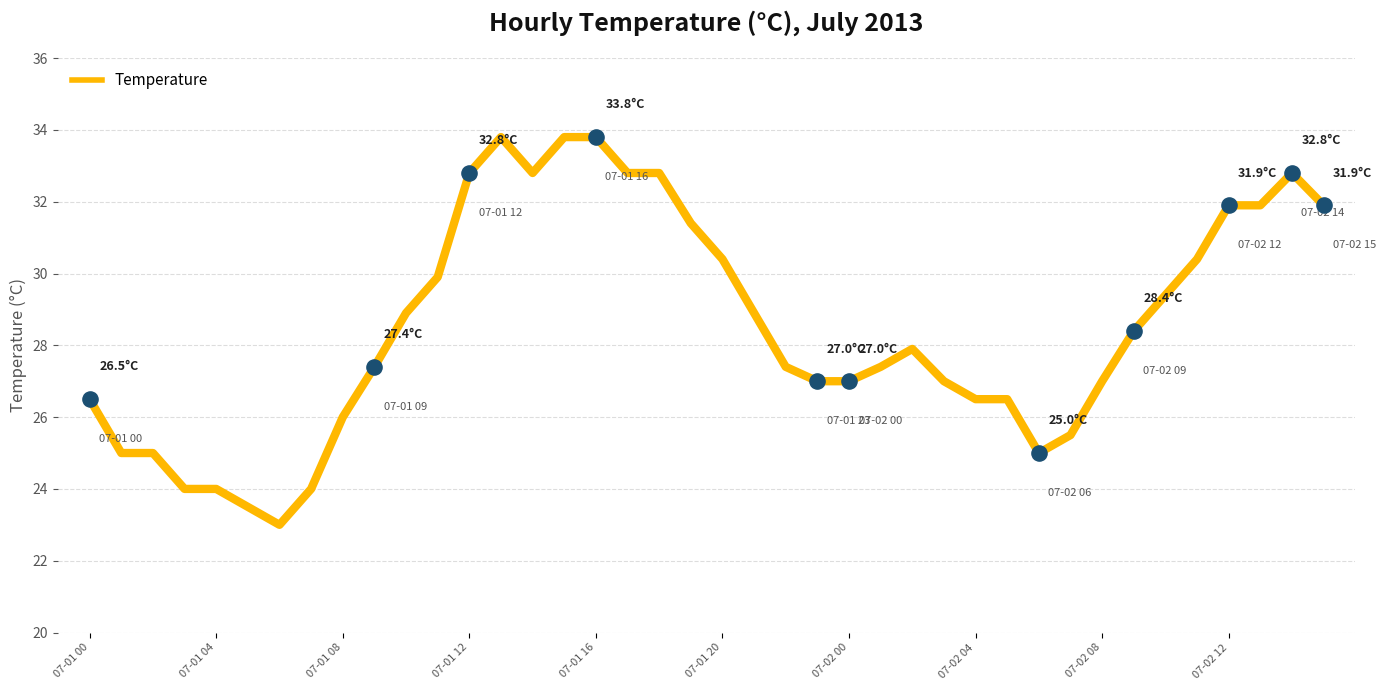

What is the difference between the maximum and minimum values?

10.8